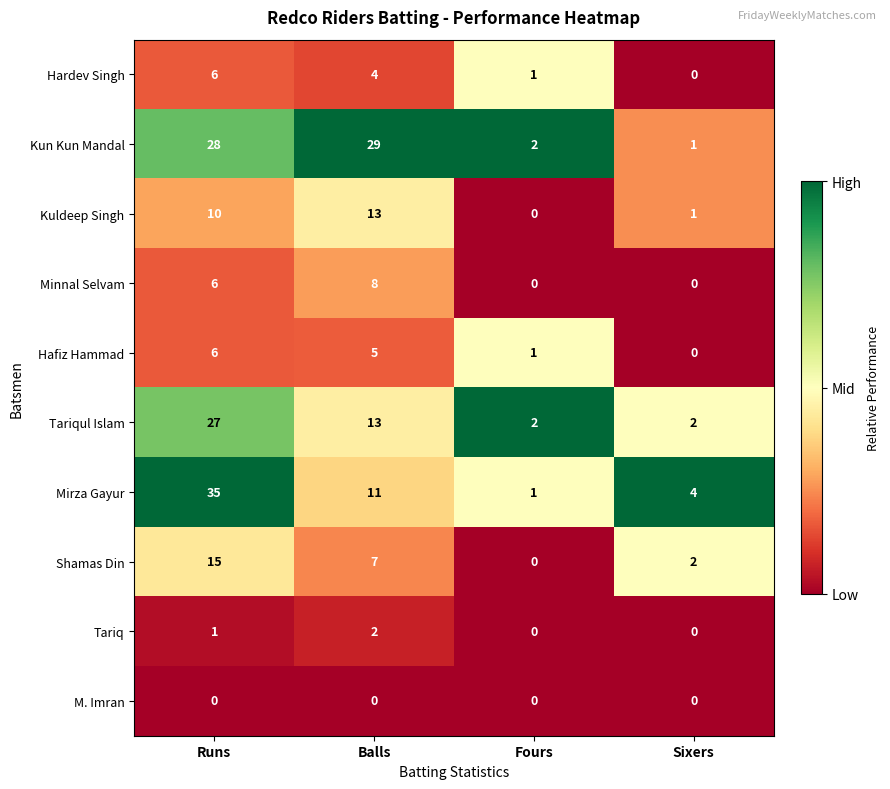

Which category has the highest value across all series?

Runs